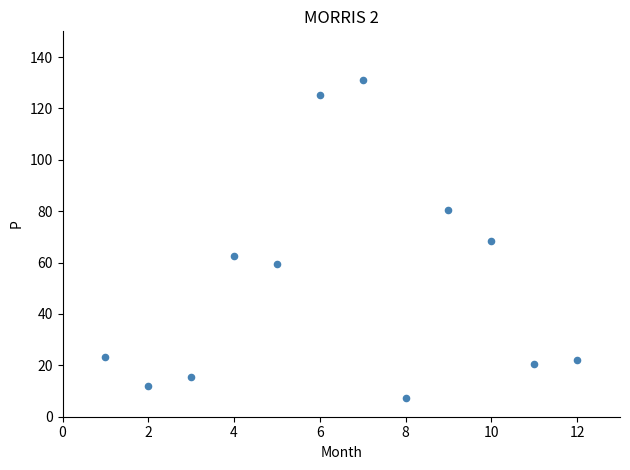

What is the range of Y values (max minus min)?

123.8